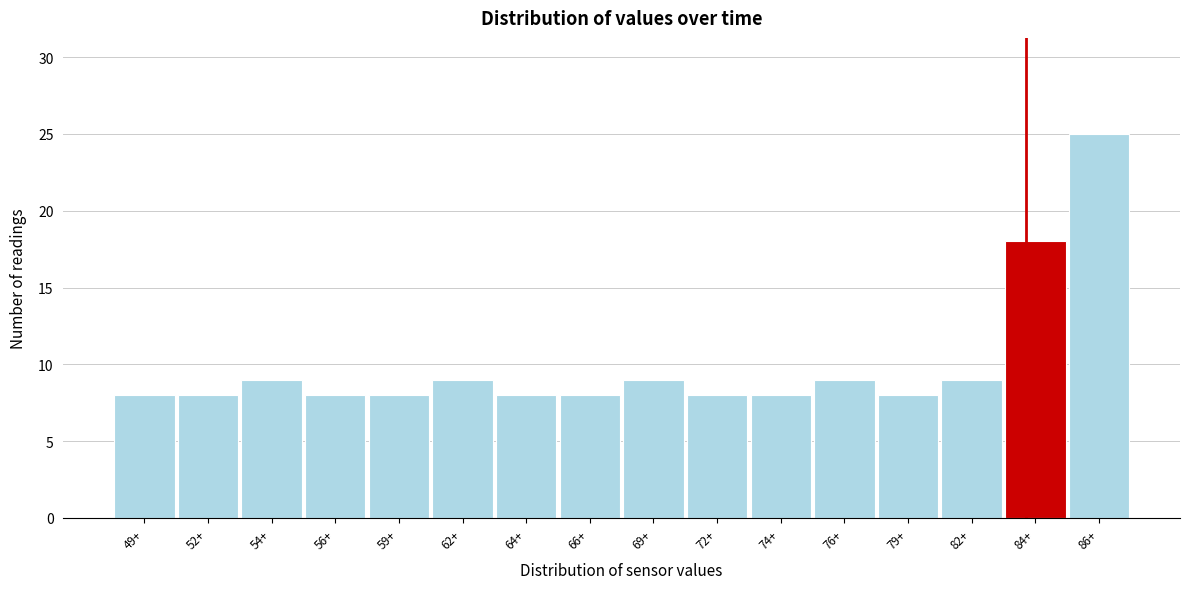

Reading right to left, what are all the values shown in this chart?

86+=25	84+=18	82+=9	79+=8	76+=9	74+=8	72+=8	69+=9	66+=8	64+=8	62+=9	59+=8	56+=8	54+=9	52+=8	49+=8